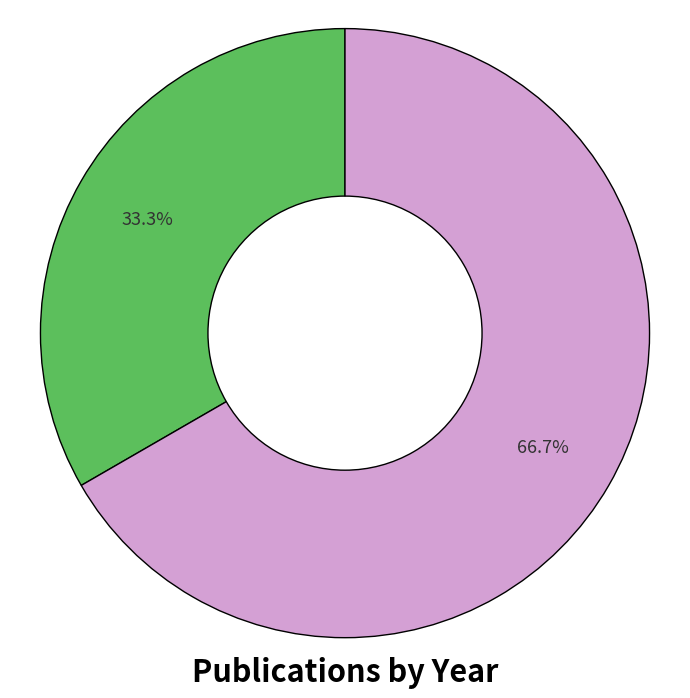

Is there any slice that represents more than half of the pie?

Yes